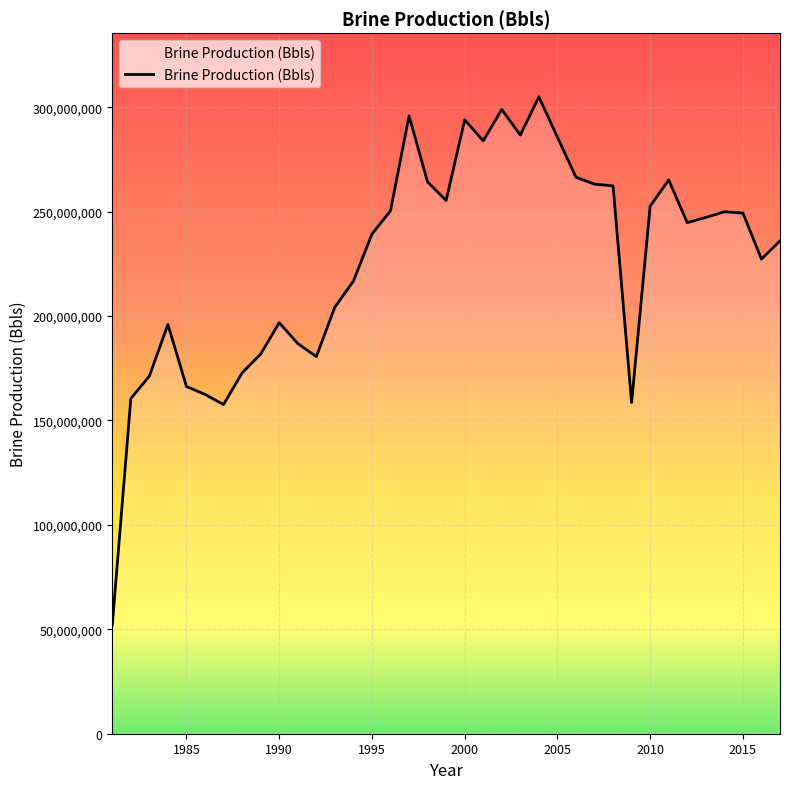

What is the maximum value shown in the chart?

304928695